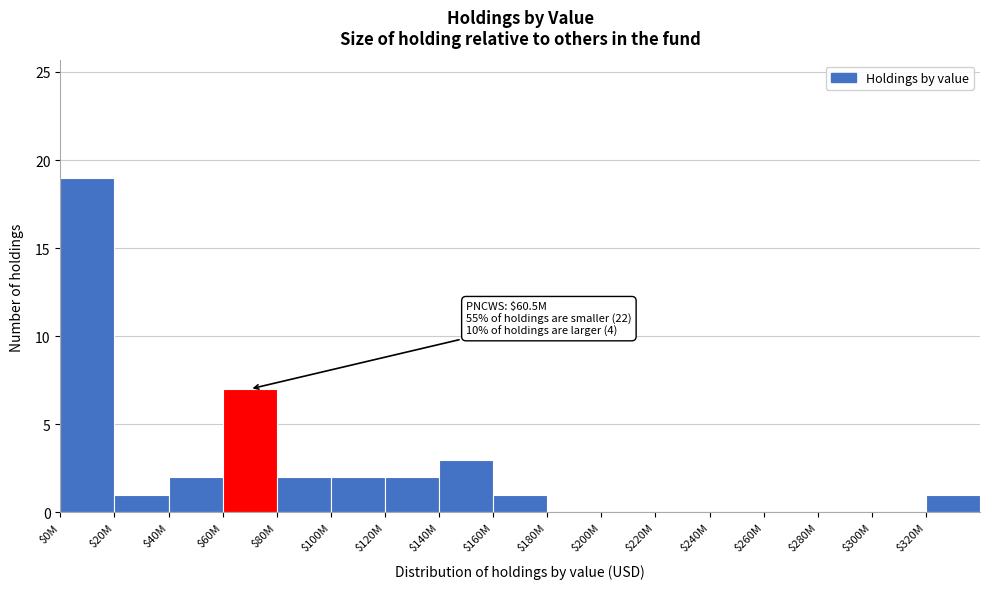

Which label corresponds to the largest value in the chart?

$0M